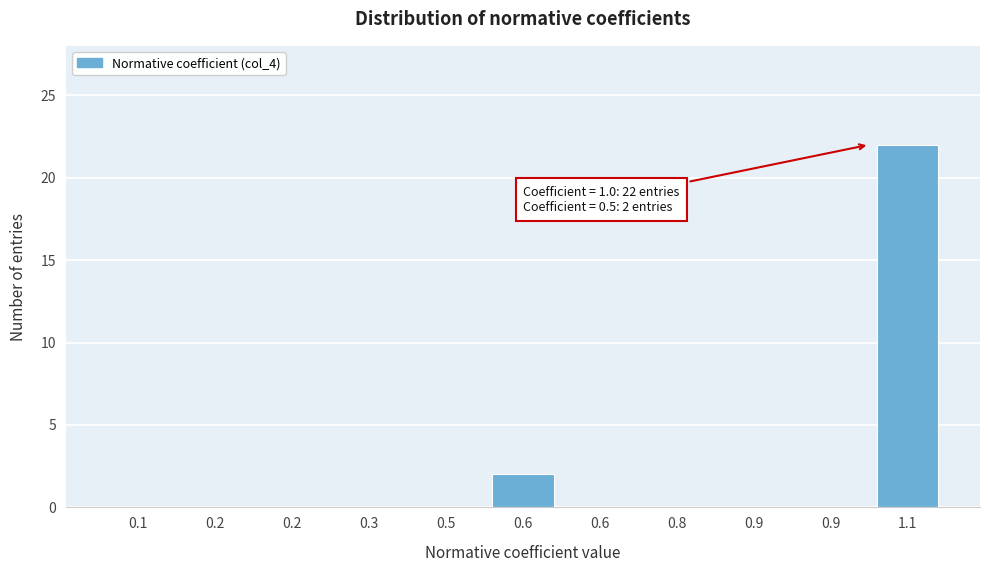

Are the bars horizontal?

No